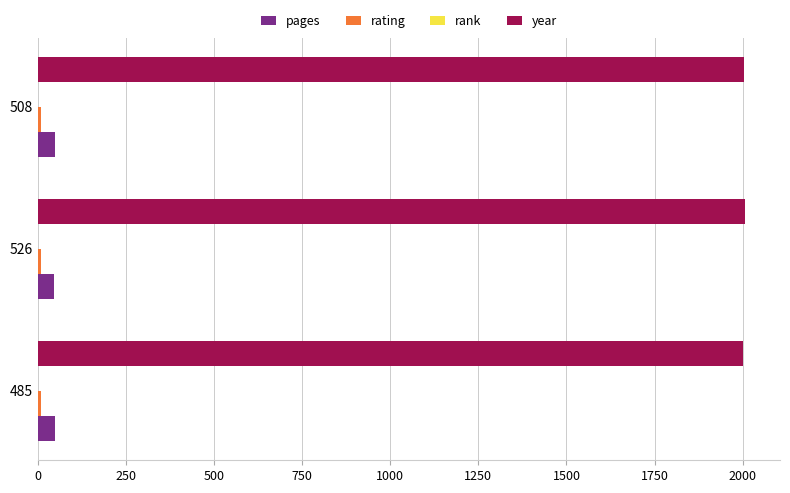

What is the sum of all pages values?

142